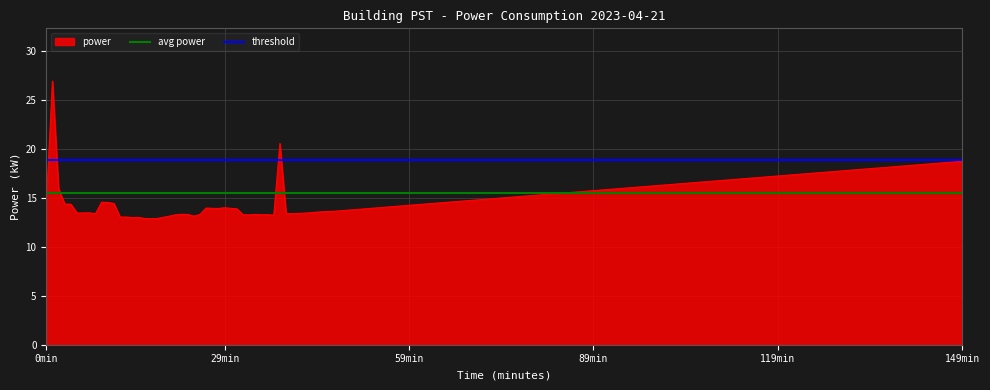

What is the lowest value of the power series?

12.9